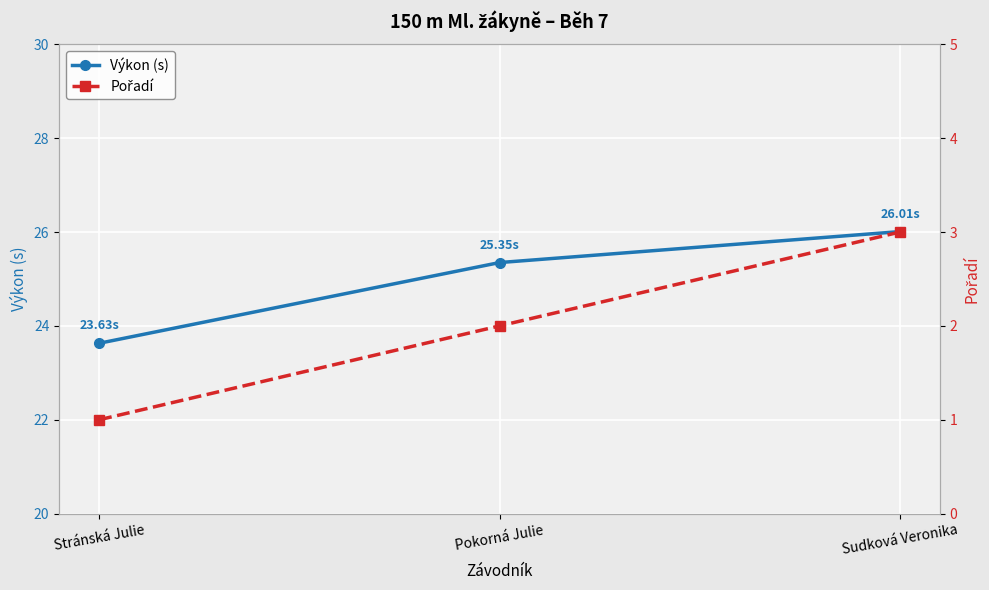

At how many categories does at least one series exceed 16?

3